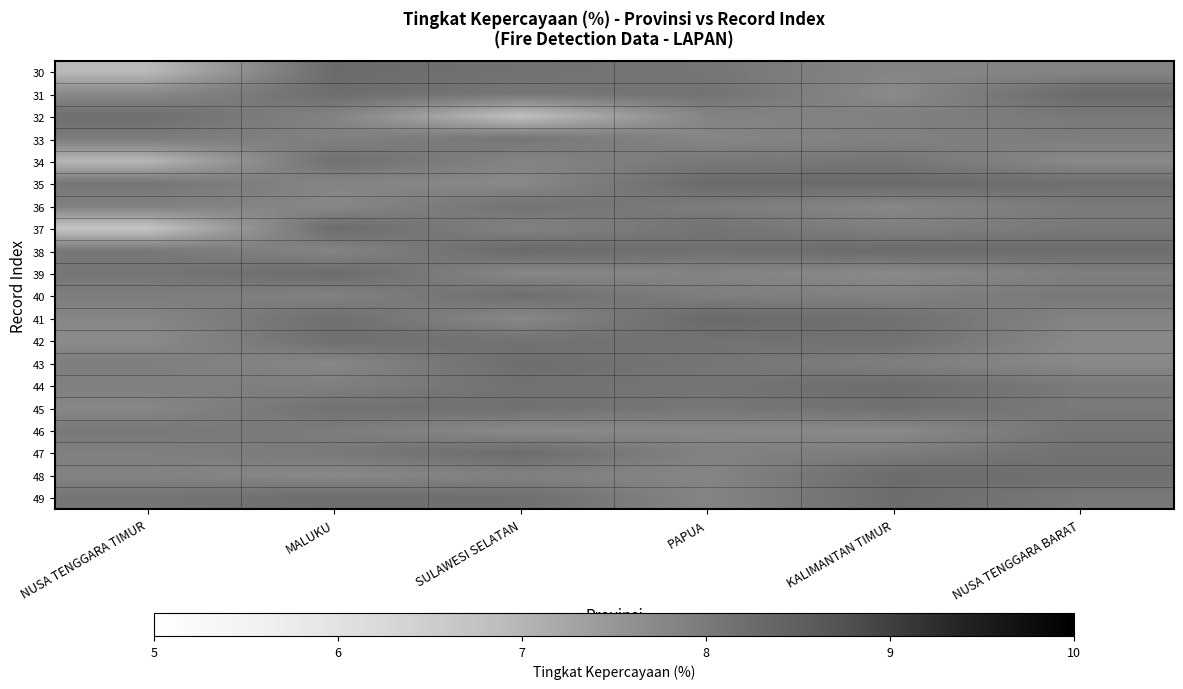

Which category has the highest value across all series?

PAPUA